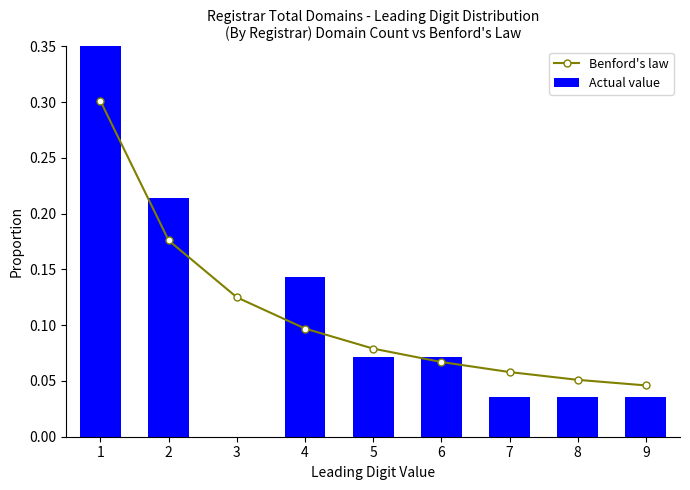

Which series has the largest total across all categories?

Benford's law